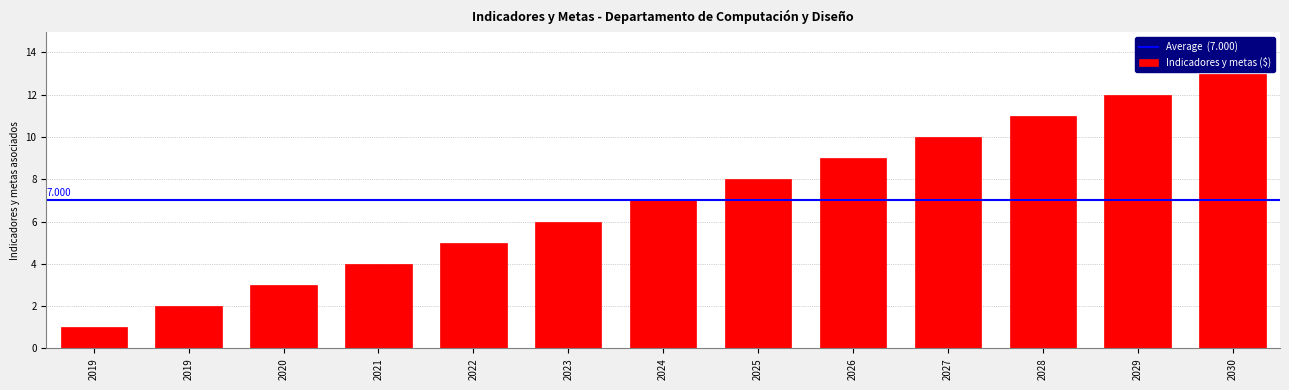

Are the bars horizontal?

No